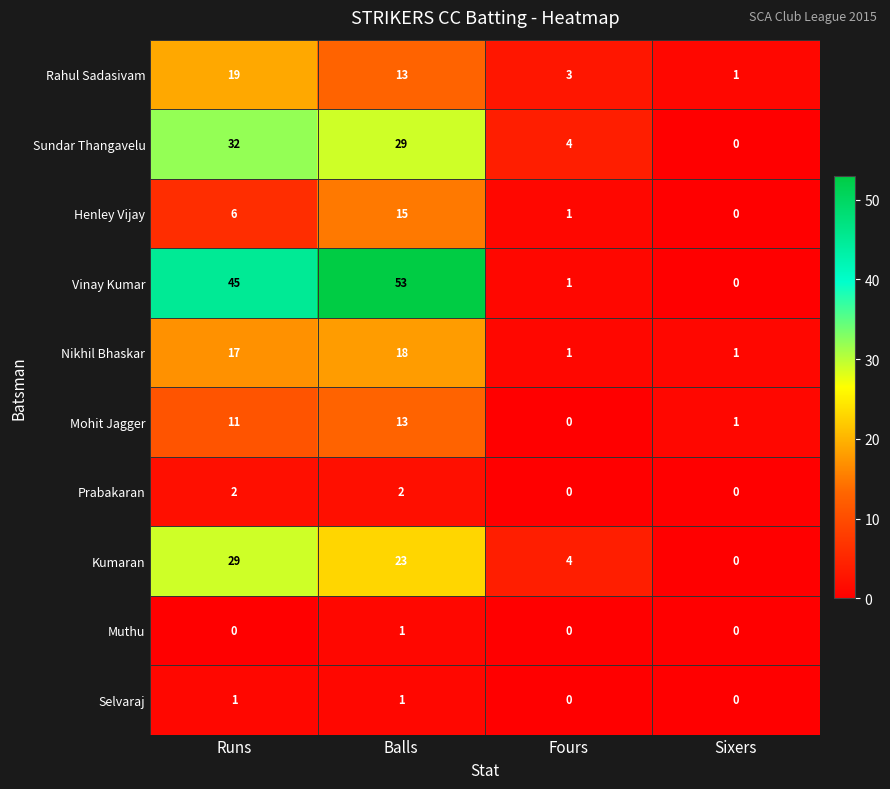

At Runs, list the series in order from largest to smallest.

Vinay Kumar, Sundar Thangavelu, Kumaran, Rahul Sadasivam, Nikhil Bhaskar, Mohit Jagger, Henley Vijay, Prabakaran, Selvaraj, Muthu